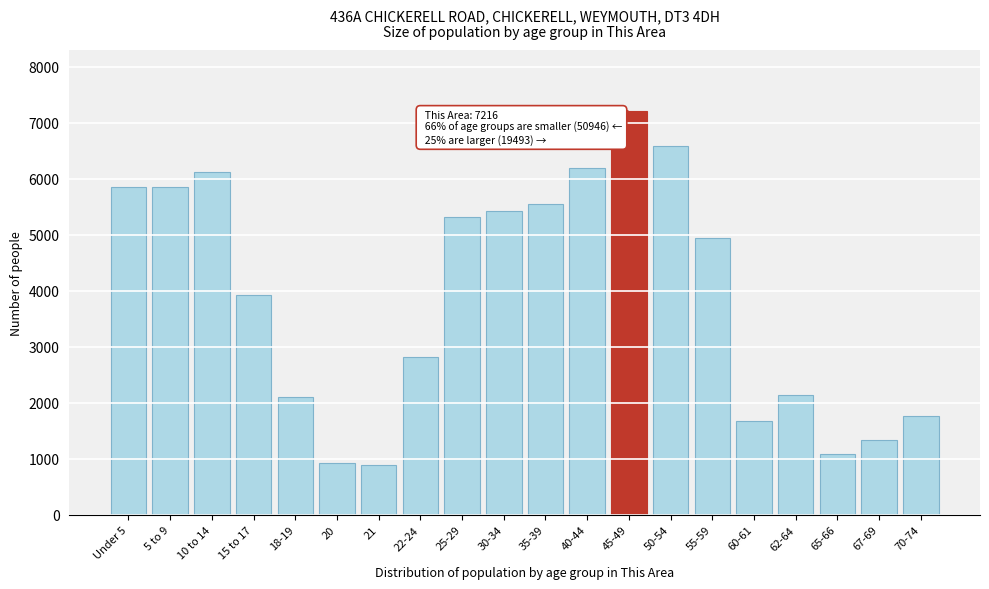

What is the sum of the values at 15 to 17 and 30-34?

9351